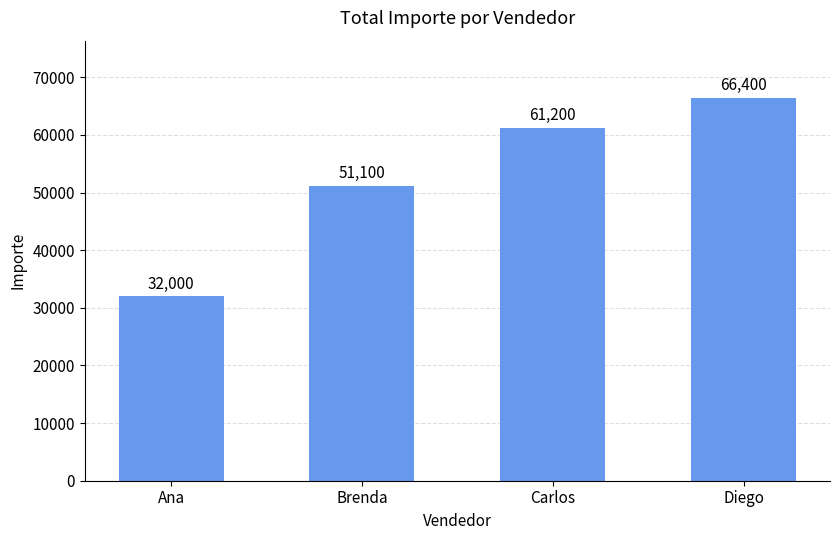

The value at Carlos is 61200. True or false?

True